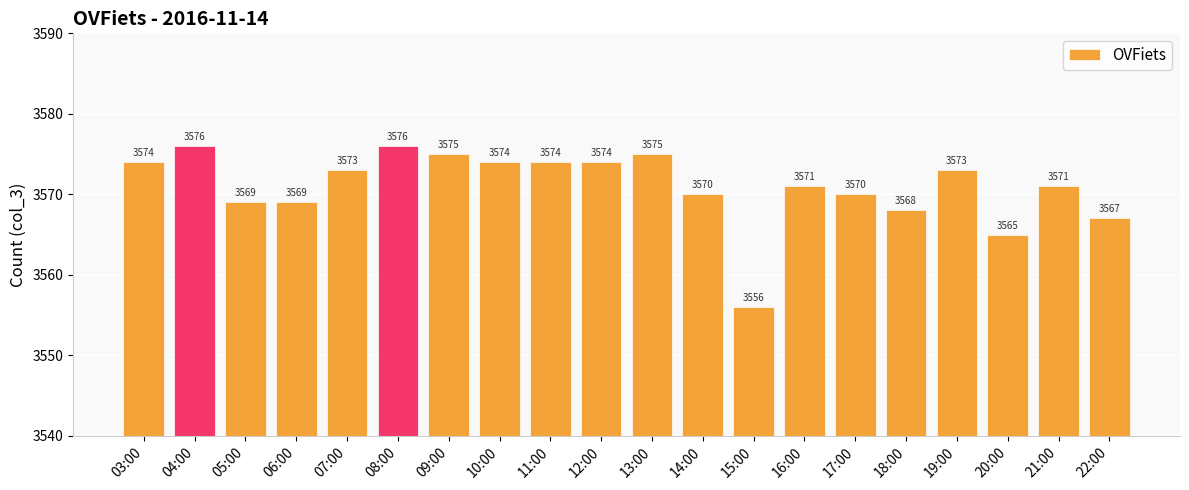

Reading left to right, list all the values displayed in this chart.

3574	3576	3569	3569	3573	3576	3575	3574	3574	3574	3575	3570	3556	3571	3570	3568	3573	3565	3571	3567